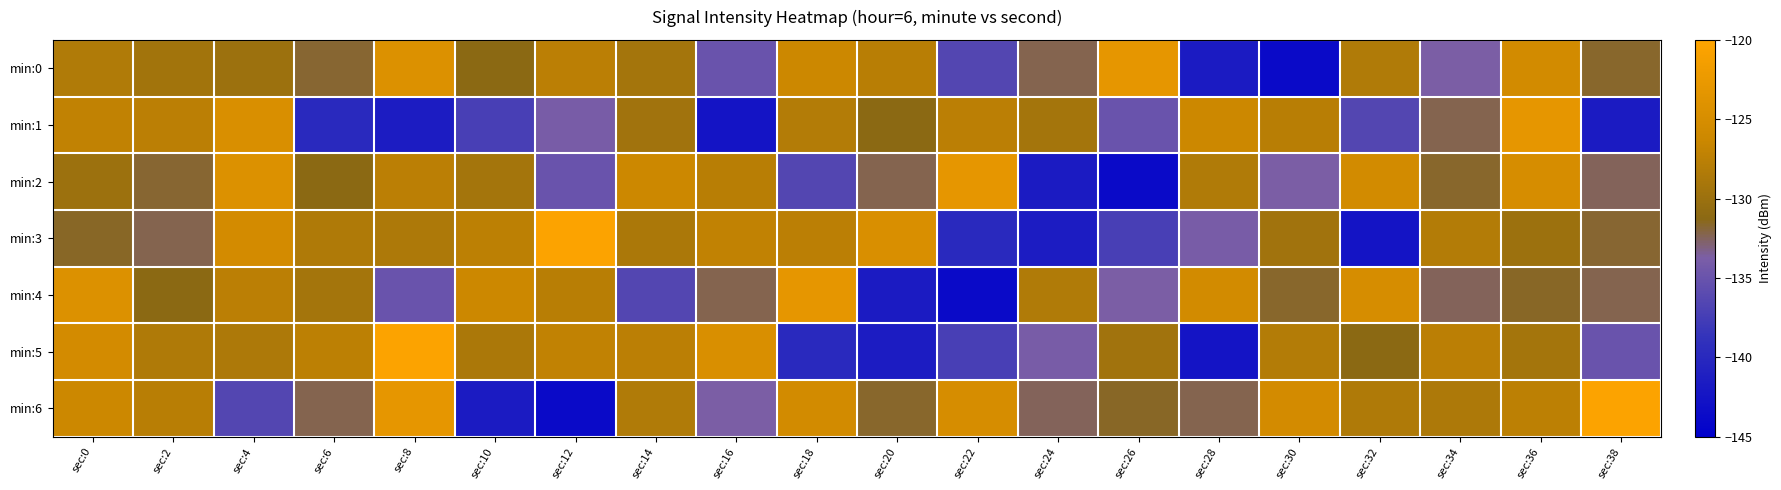

What is the total value across all series at sec:10?

-921.8